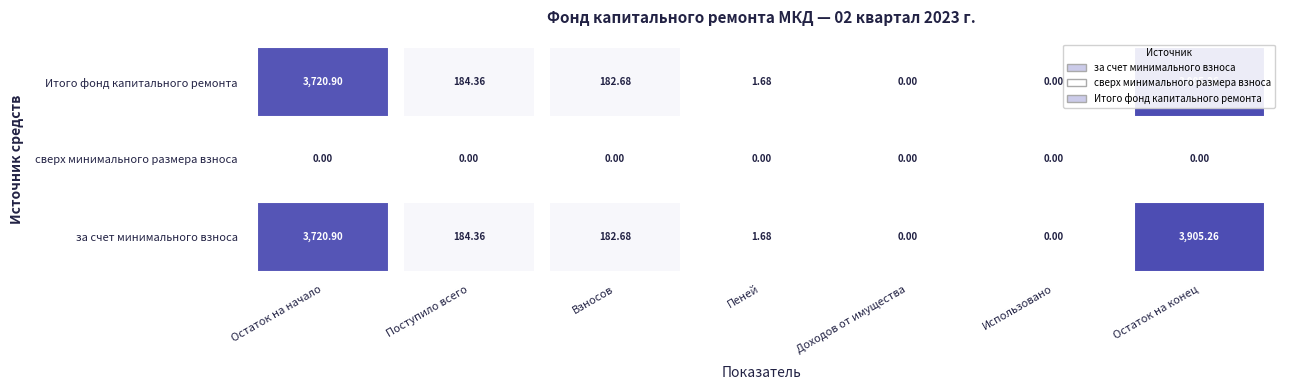

Which series has the largest range (max minus min)?

за счет минимального взноса